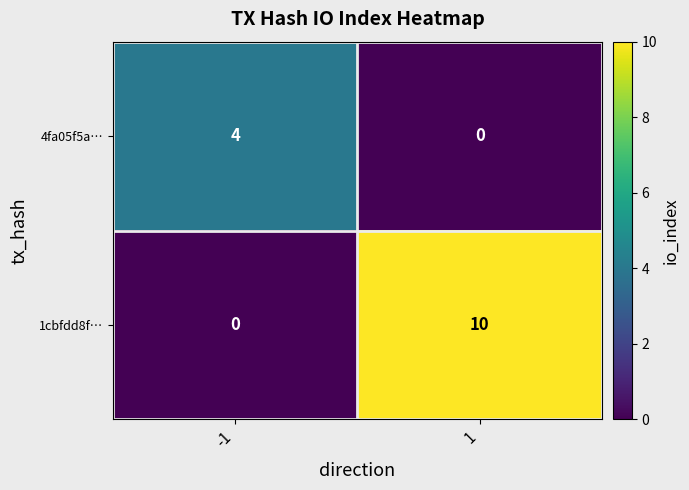

What is the total value across all series at -1?

4